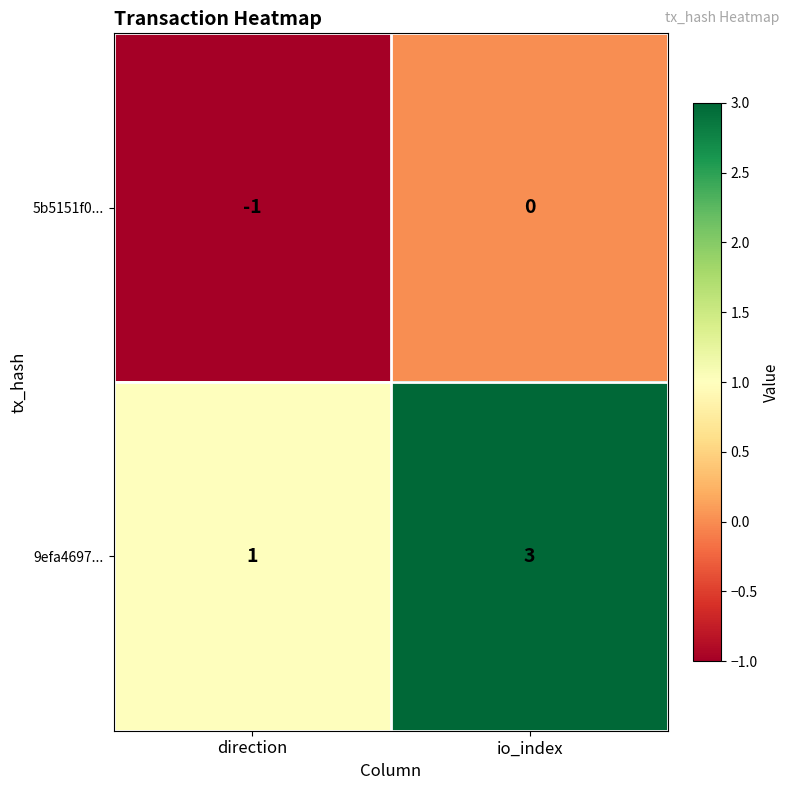

Reading left to right, what are all the values shown in this chart?

5b5151f0...: direction=-1	io_index=0
9efa4697...: direction=1	io_index=3